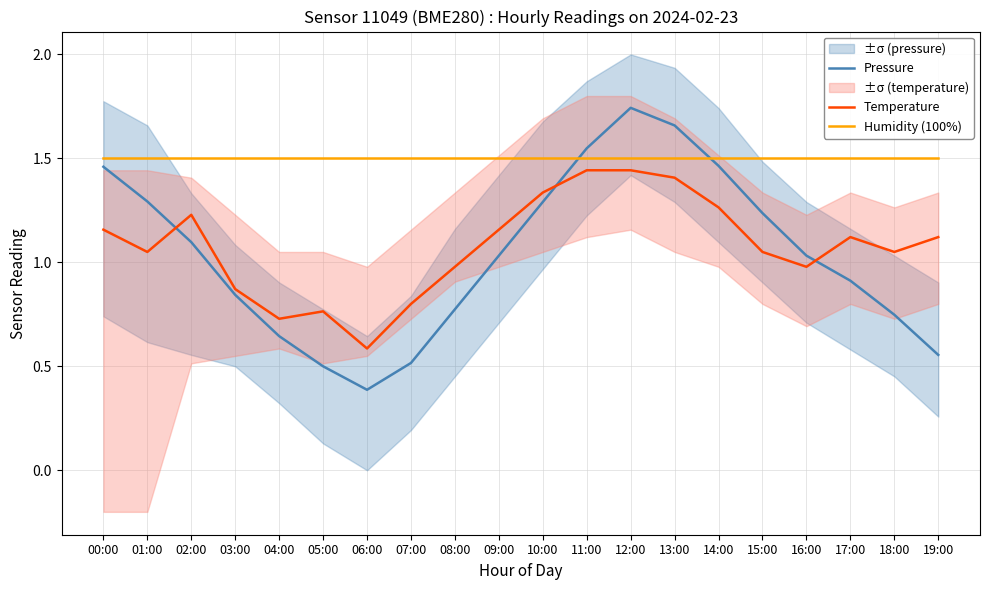

How many categories are shown in the chart?

20